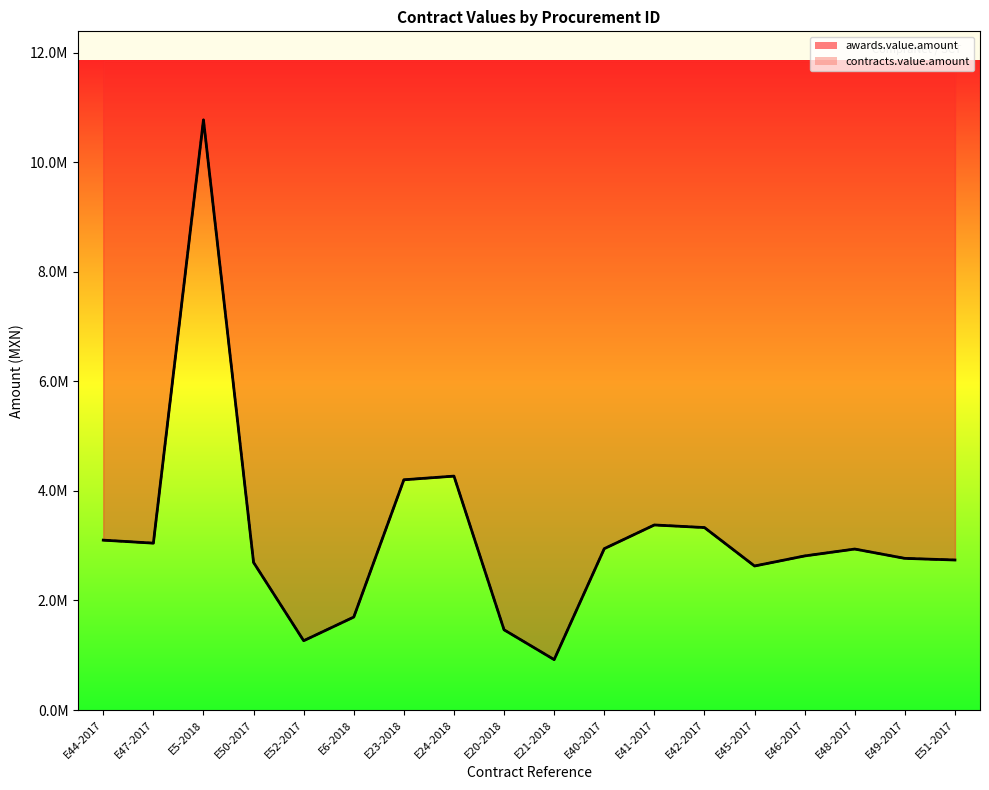

The awards.value.amount series shows 3046785.5 at E47-2017. True or false?

True